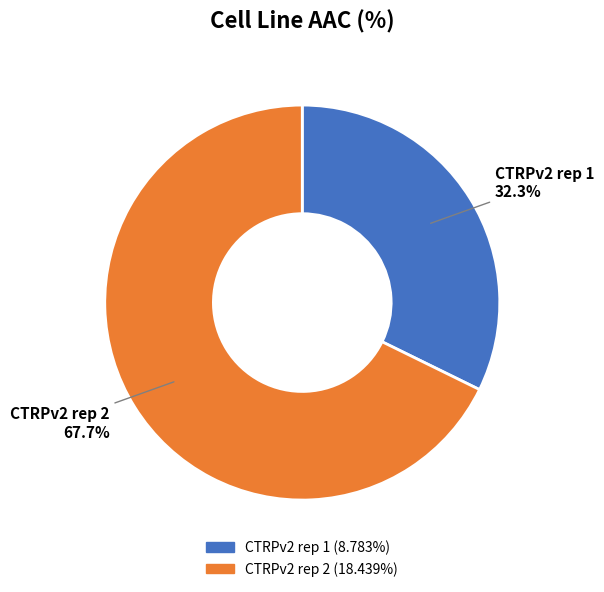

Is it true that CTRPv2 rep 2 is 63% of the pie?

False